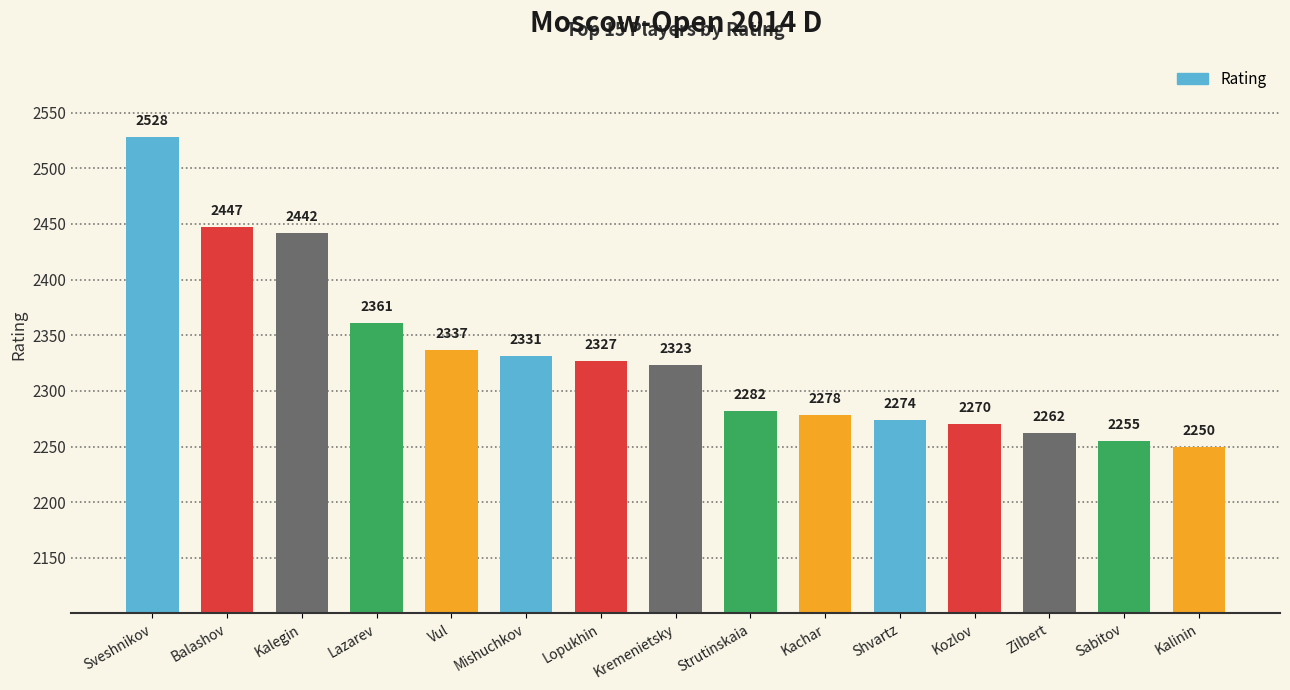

Reading left to right, extract all data points from this chart.

Sveshnikov=2528	Balashov=2447	Kalegin=2442	Lazarev=2361	Vul=2337	Mishuchkov=2331	Lopukhin=2327	Kremenietsky=2323	Strutinskaia=2282	Kachar=2278	Shvartz=2274	Kozlov=2270	Zilbert=2262	Sabitov=2255	Kalinin=2250